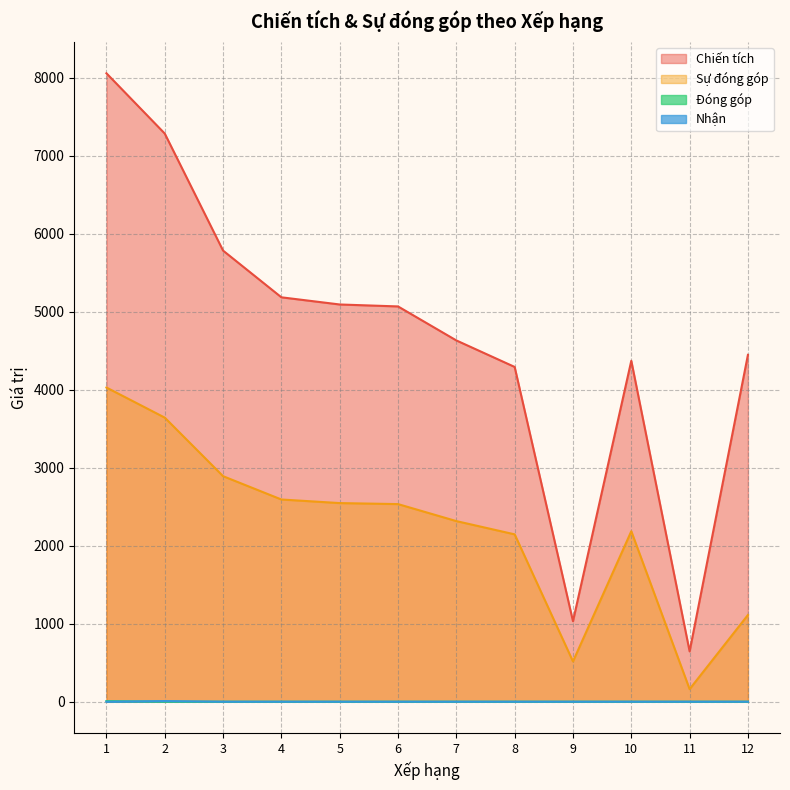

Count the number of categories in the chart.

12